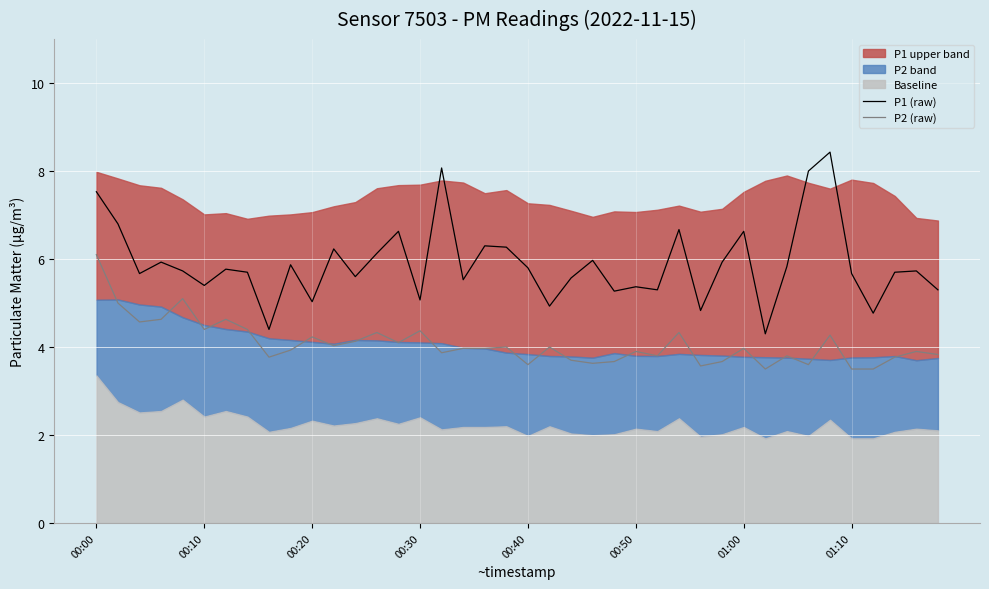

Which series changed the most between 8 and 16?

P1 (raw)